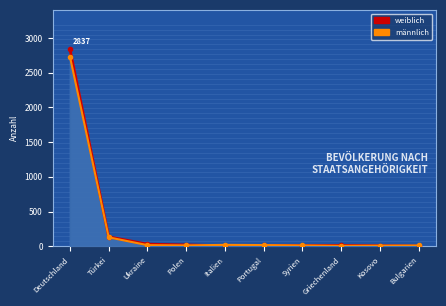

Count the number of categories in the chart.

10